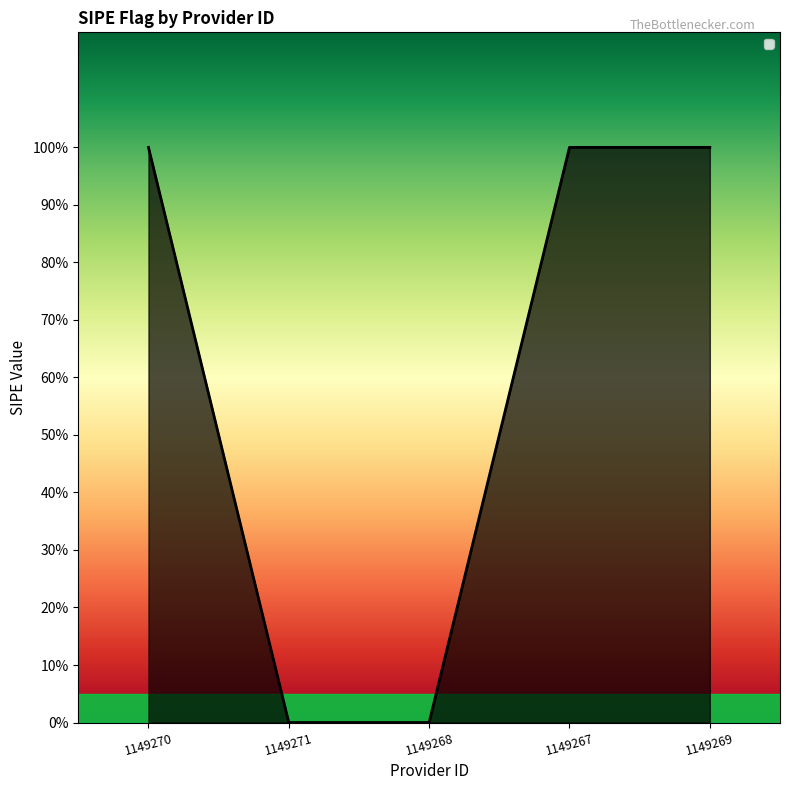

Reading left to right, transcribe all the data shown in this chart.

1149270=1	1149271=0	1149268=0	1149267=1	1149269=1